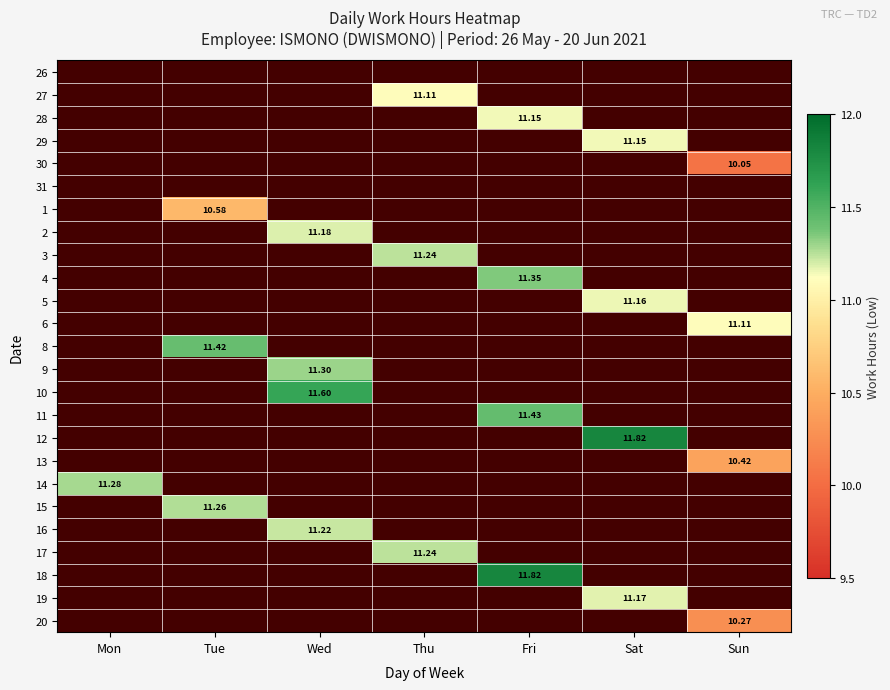

Which label corresponds to the largest value in the chart?

Sat